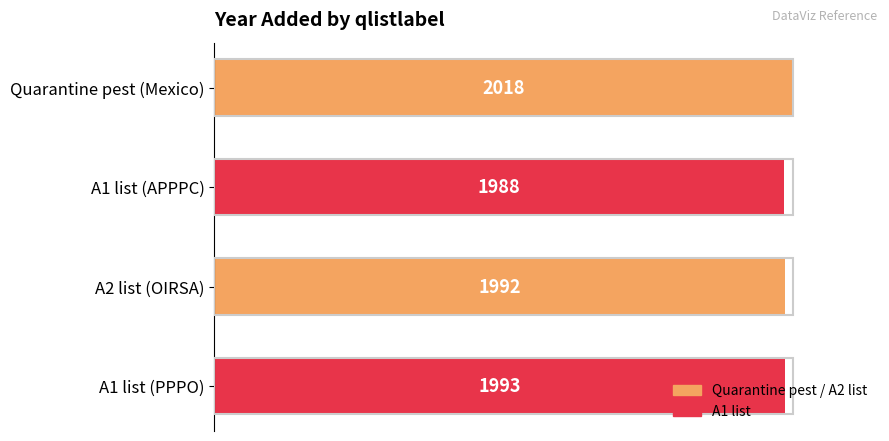

Is it true that the value at Quarantine pest (Mexico) is 0.3?

False